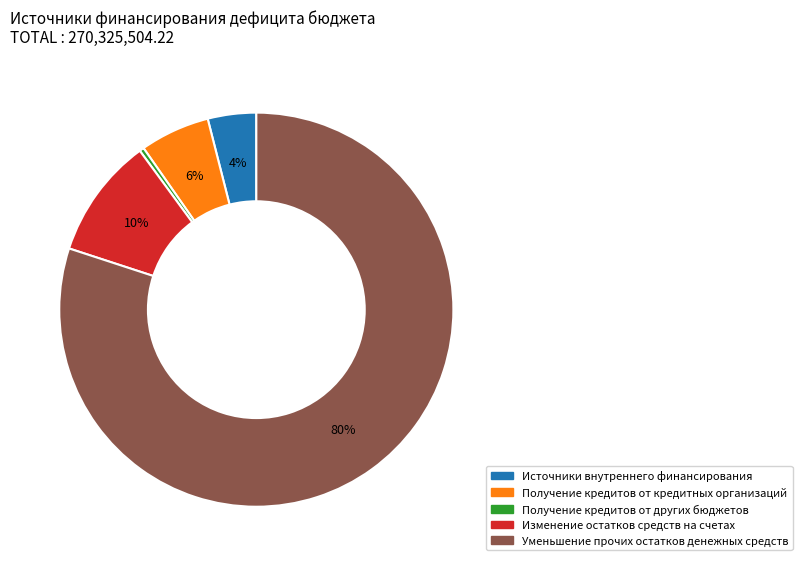

To the nearest percent, what portion does Источники внутреннего финансирования represent?

4%